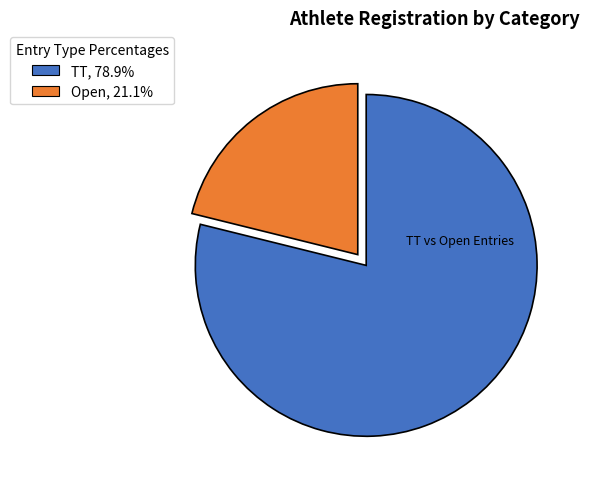

Does any single category account for the majority?

Yes